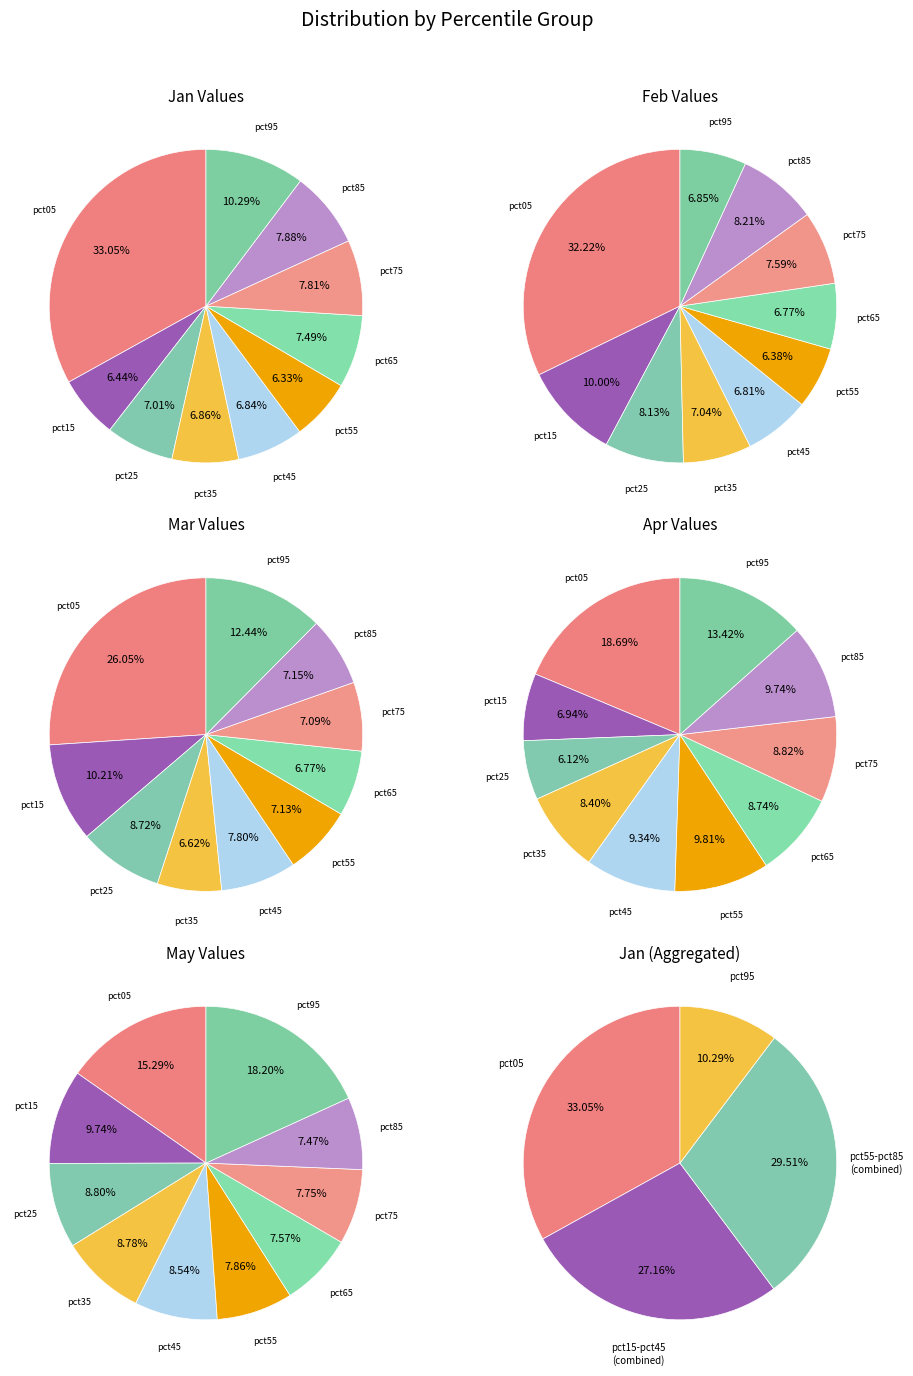

What percentage is the pct75 slice, to the nearest percent?

8%